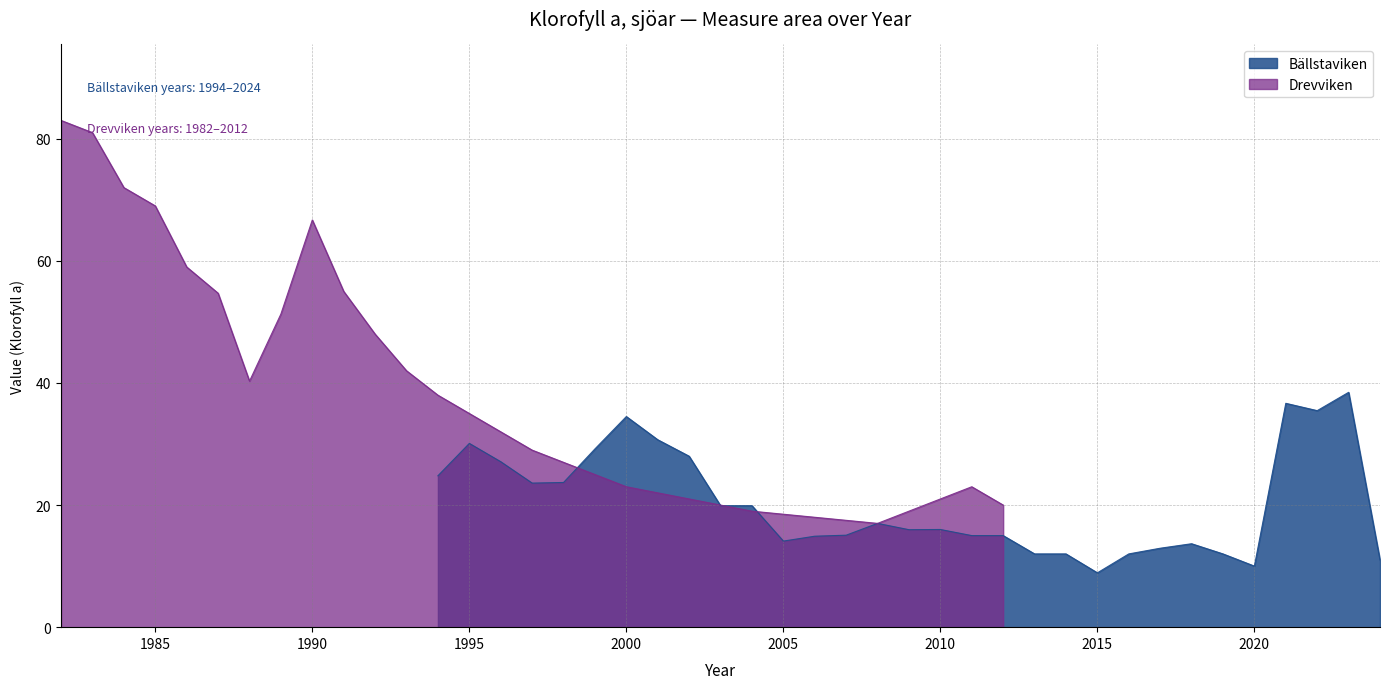

In Drevviken, how many points are higher than both neighbors (excluding endpoints)?

2